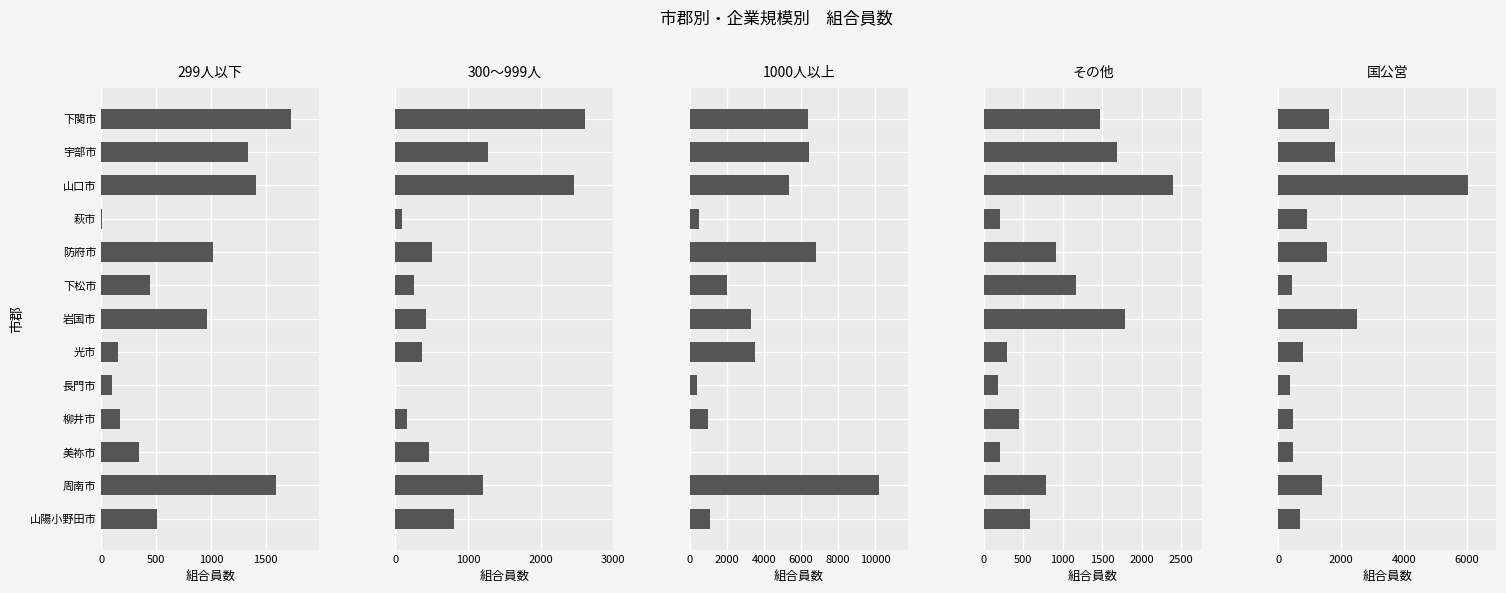

How many groups of bars are there?

13